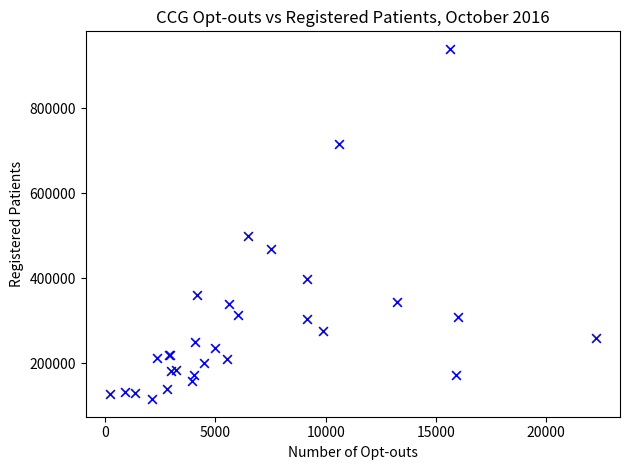

What Y value in the scatter plot is closest to 527787?

499482